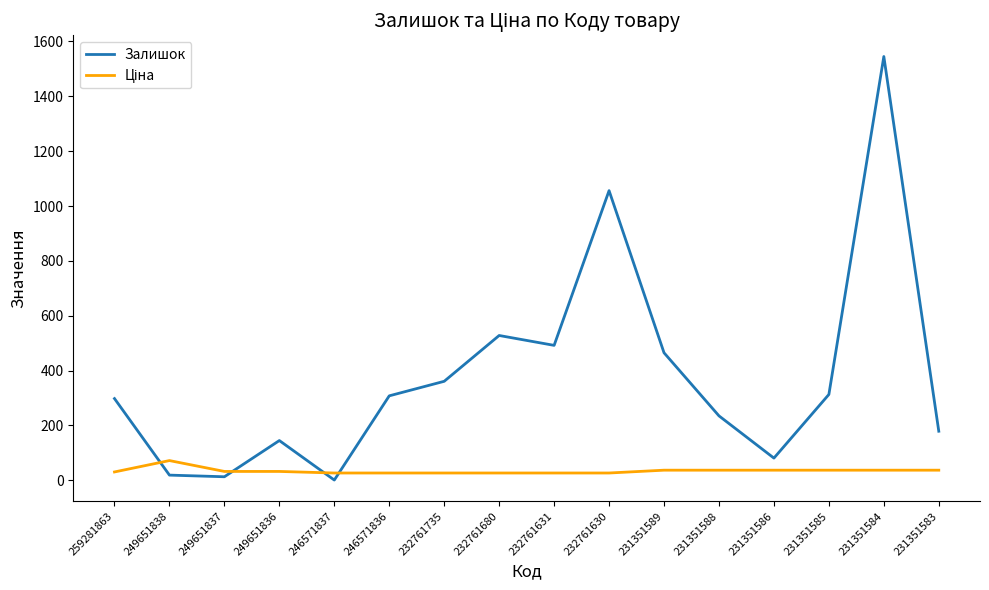

What is the difference between the maximum and minimum values in the Залишок series?

1544.0